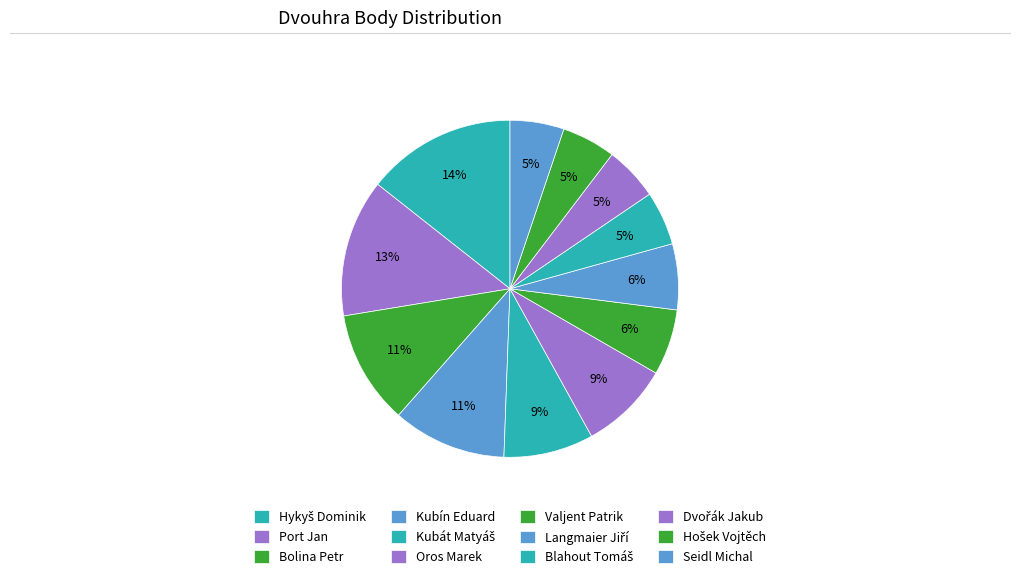

How many segments does this pie chart have?

12